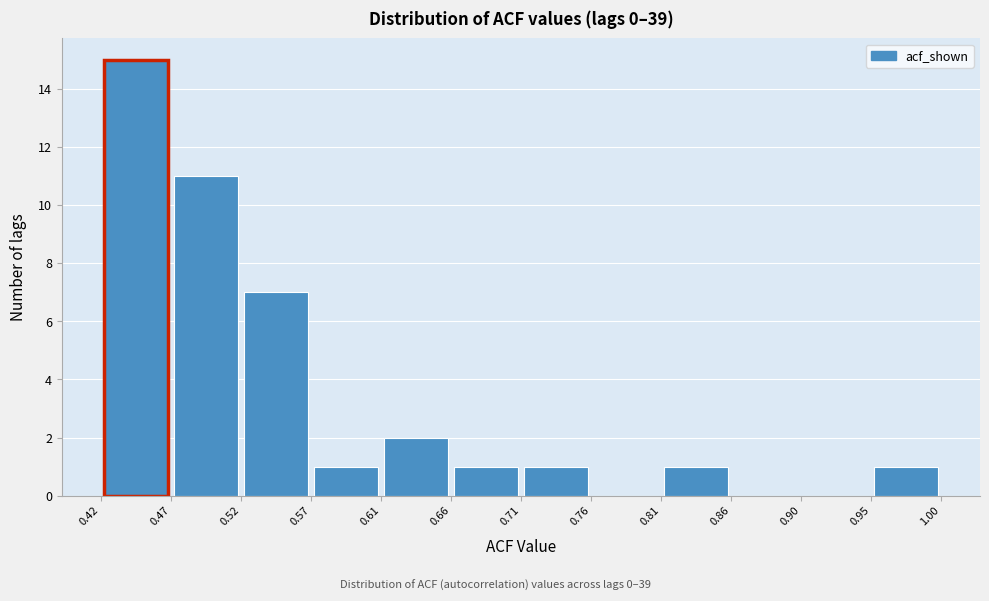

Reading left to right, list every bar in this chart as the range it spans on the x-axis followed by its height. The values are not printed on the chart, so give them approximately, as read against the axis.

0.42 to 0.47: 15
0.47 to 0.52: 11
0.52 to 0.57: 7
0.57 to 0.61: 1
0.61 to 0.66: 2
0.66 to 0.71: 1
0.71 to 0.76: 1
0.76 to 0.81: 0
0.81 to 0.86: 1
0.86 to 0.90: 0
0.90 to 0.95: 0
0.95 to 1.00: 1